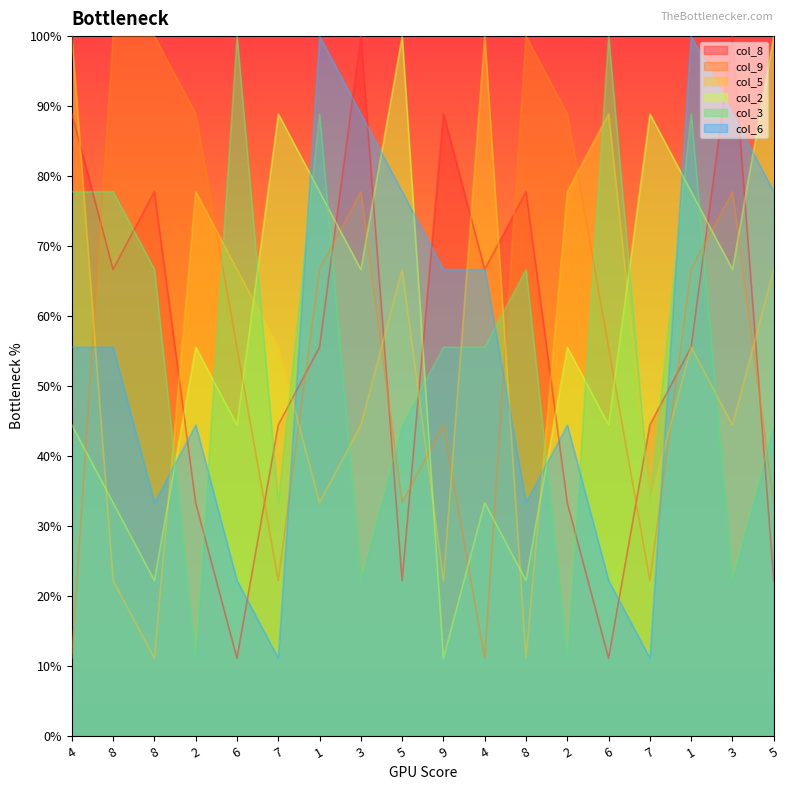

What is the difference between the highest and lowest values at 6?

8.9